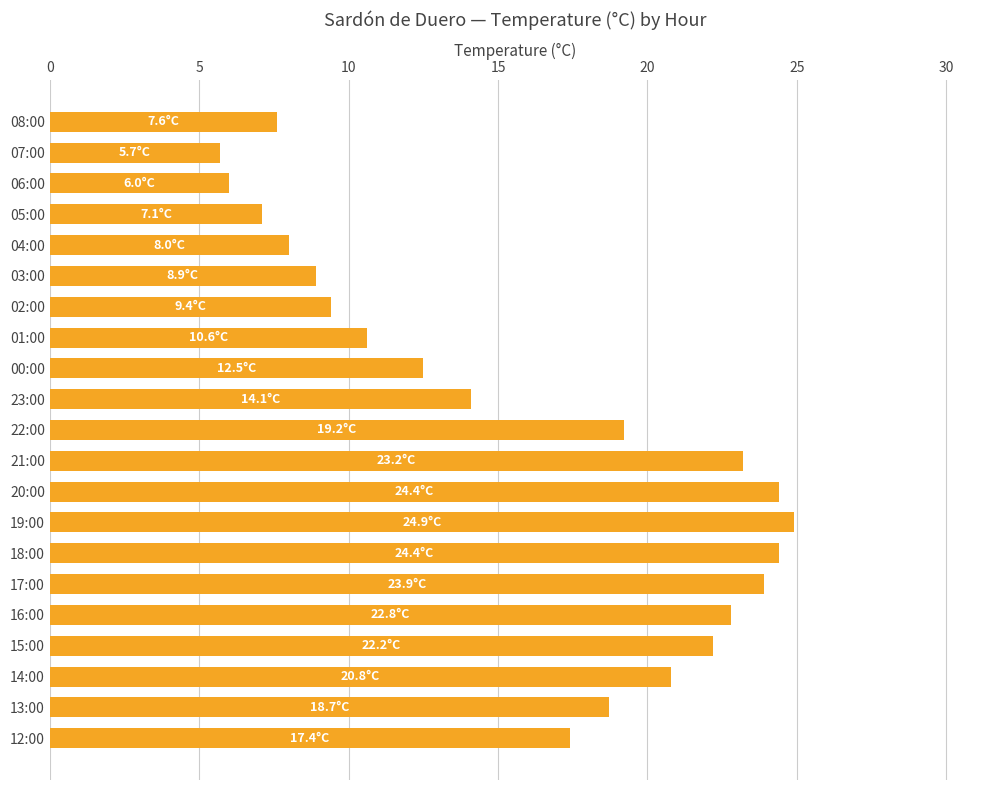

Are the bars horizontal?

Yes